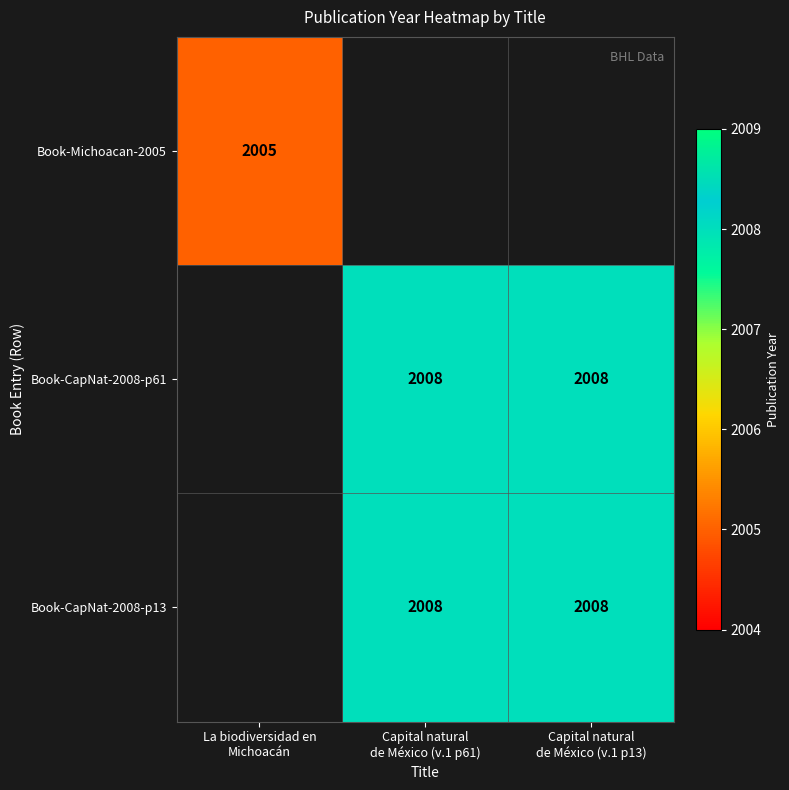

Which series has the largest range (max minus min)?

Book-Michoacan-2005